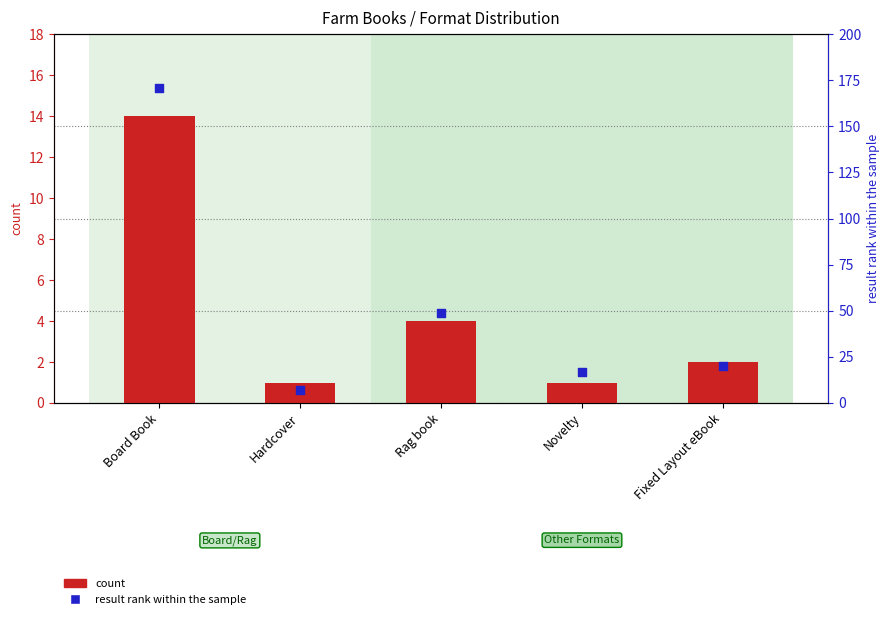

Is the value of result rank within the sample at Rag book greater than the value of count at Board Book?

Yes